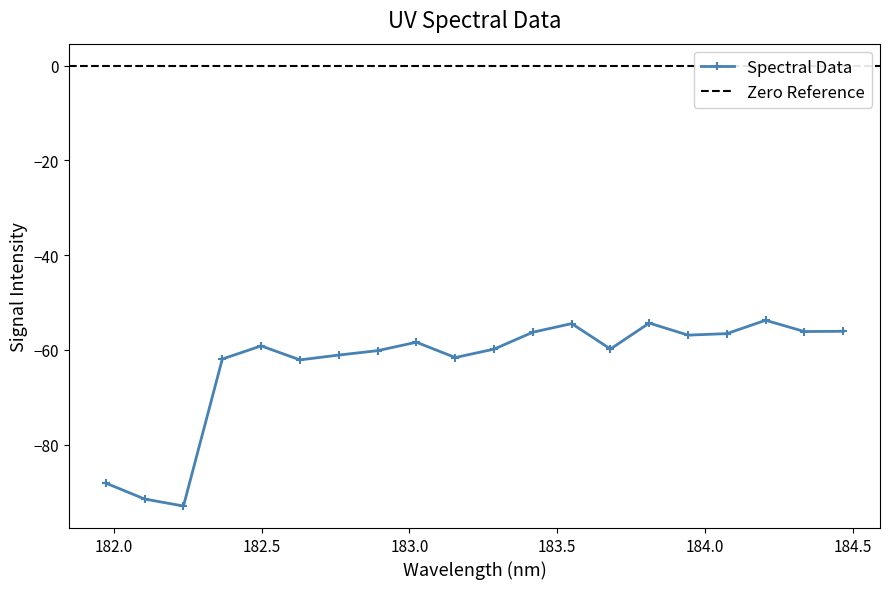

The chart shows a value of -61.6 at 183.15513622. True or false?

True